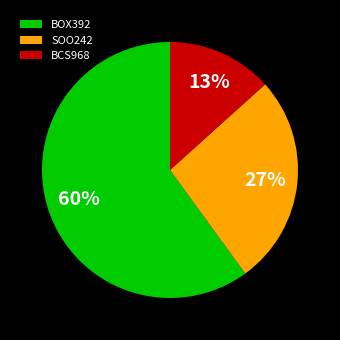

Rank the categories by value from lowest to highest.

BCS968, SOO242, BOX392